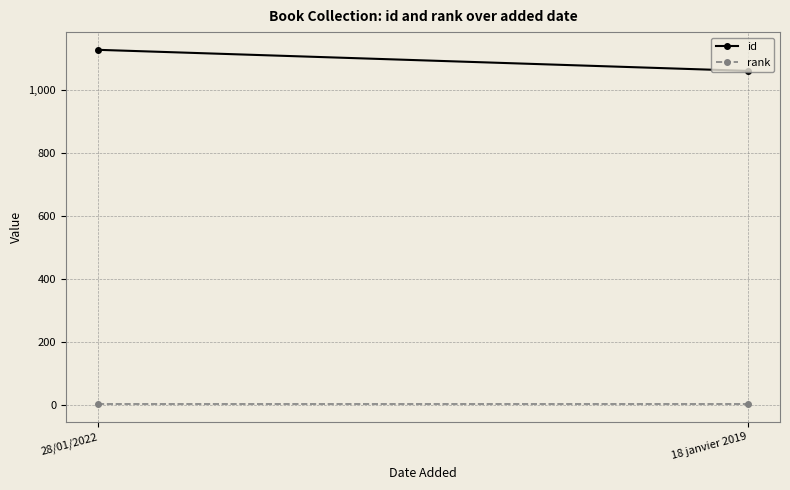

What is the average value of the id series?

1096